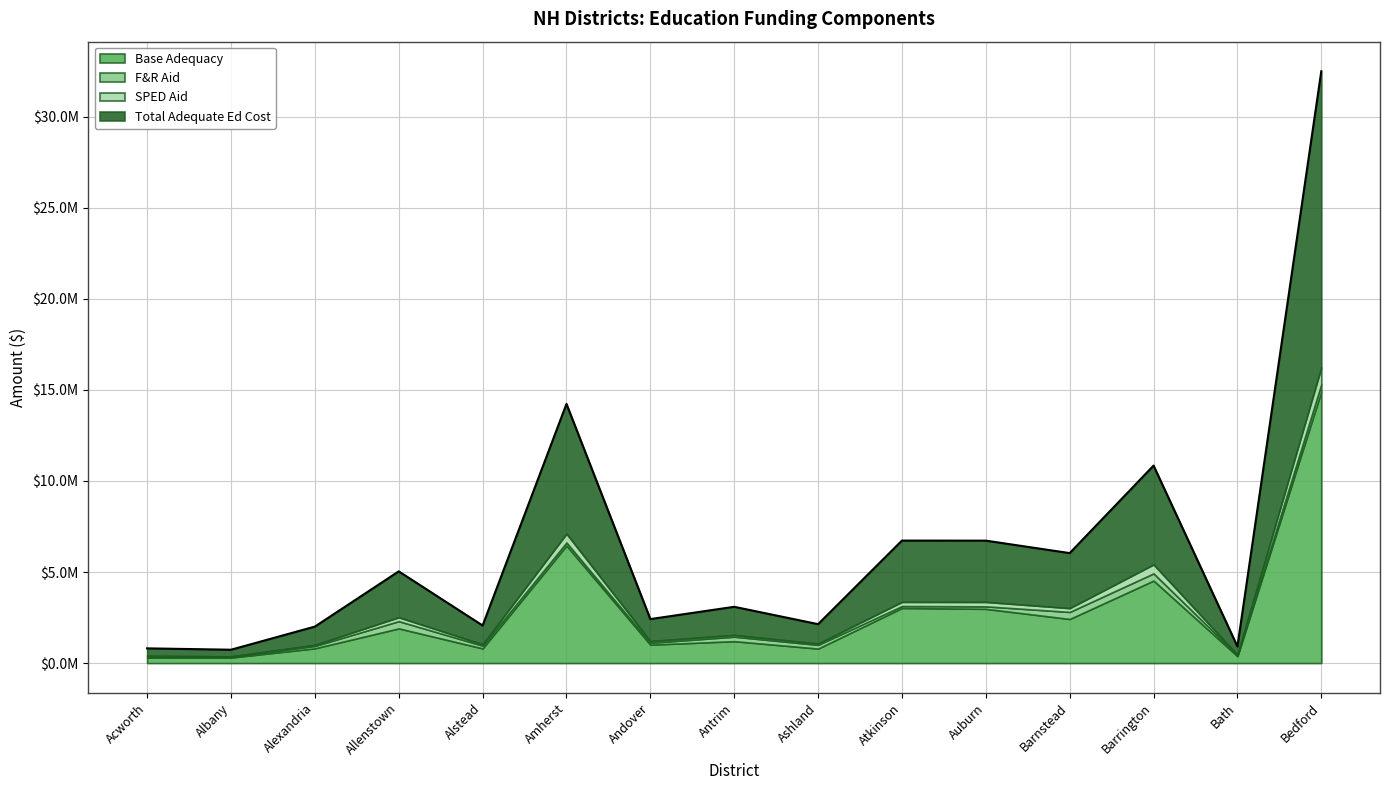

Does the chart have visible grid lines?

Yes